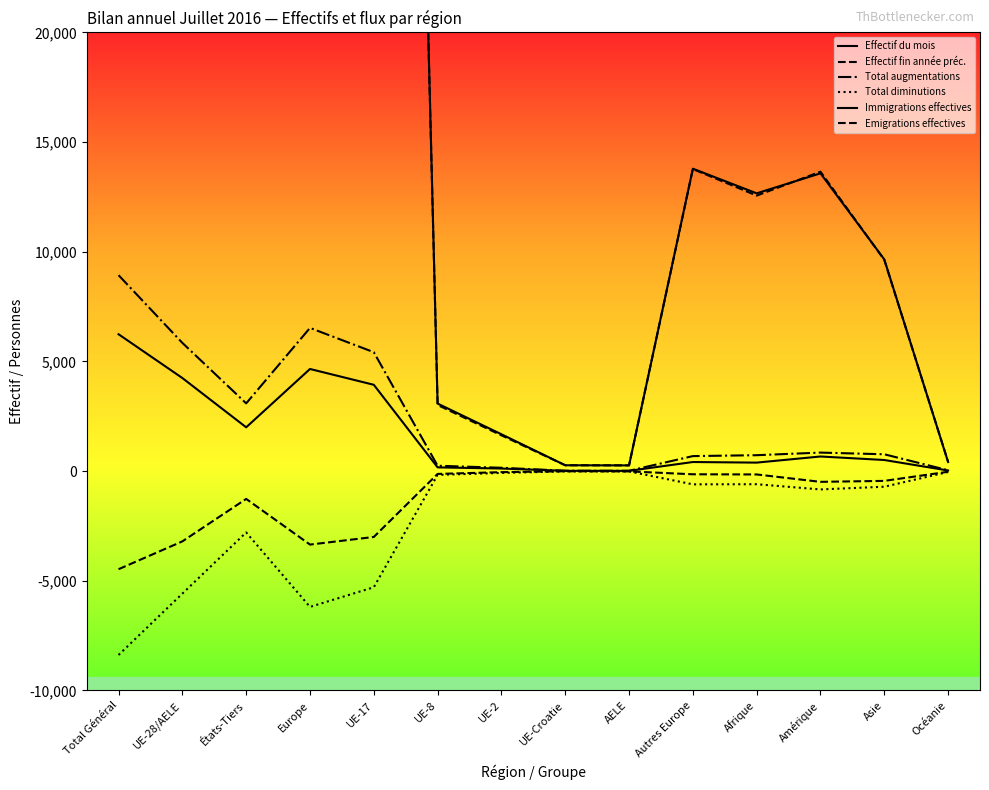

What is the total value across all series at UE-2?

3443